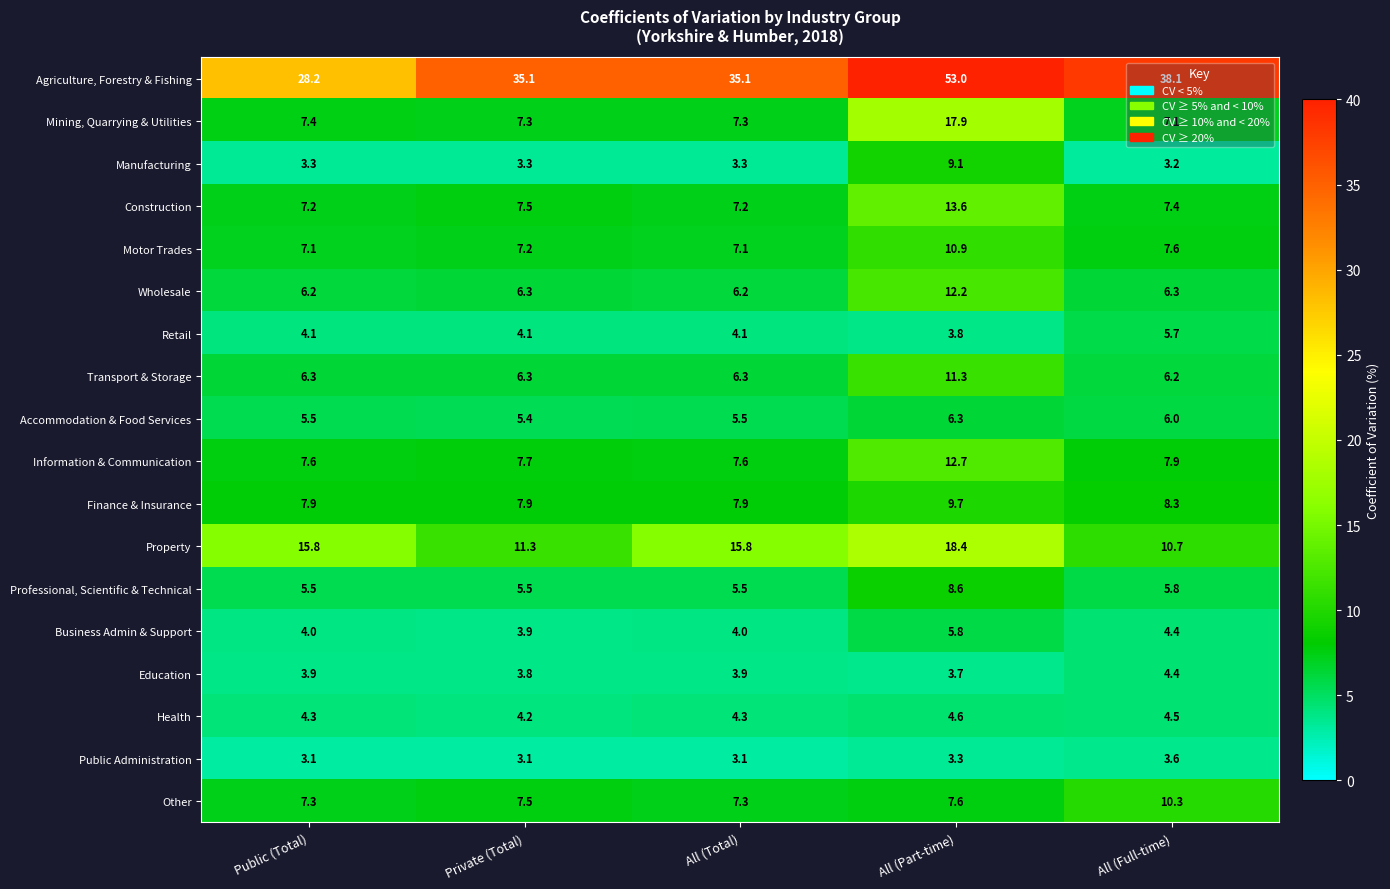

What is the total value across all series at Public (Total)?

134.7